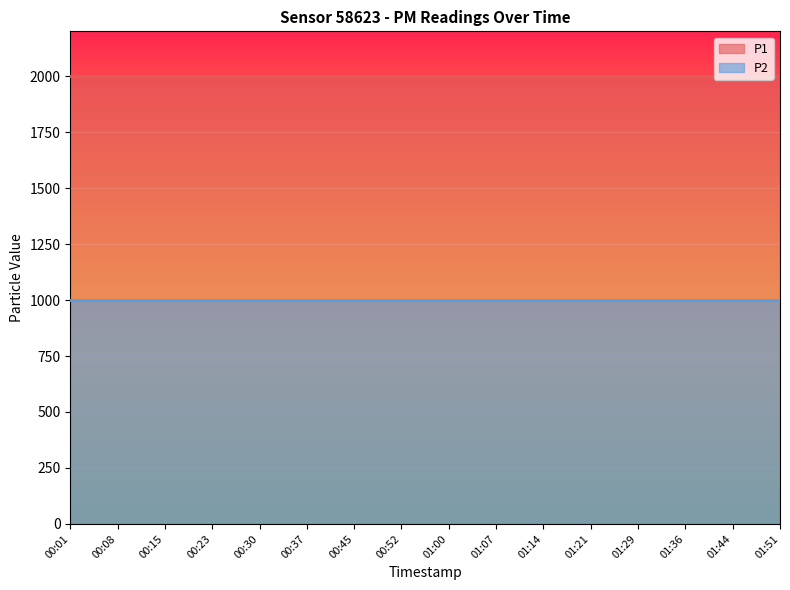

Which category has the highest value across all series?

00:01